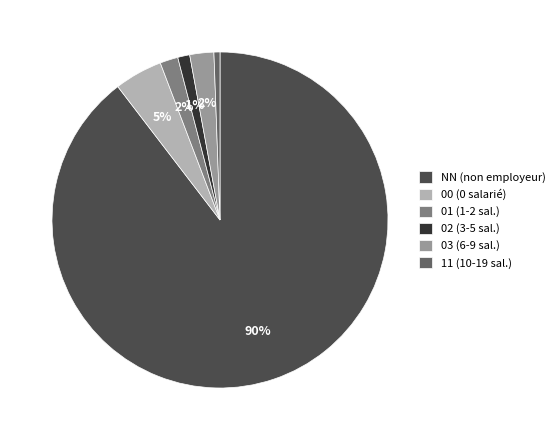

Does any single category account for the majority?

Yes